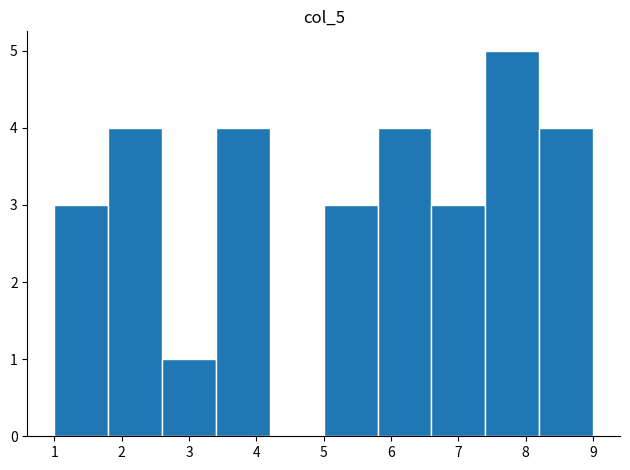

Over which range of the x-axis is the bar tallest?

7.4 to 8.2